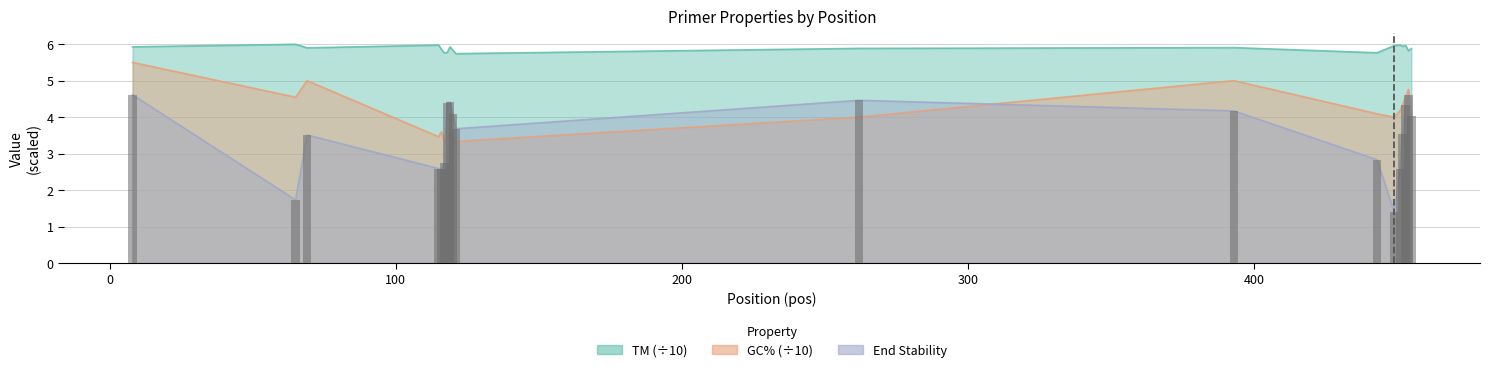

The value of PRIMER_RIGHT_0_GC_PERCENT at 453 is 7.0. True or false?

False